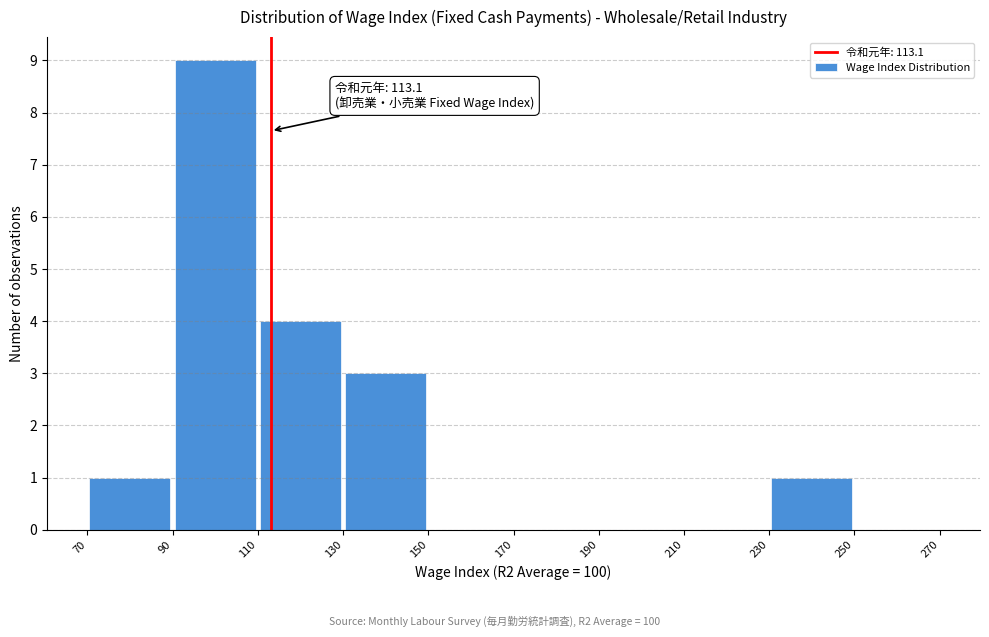

Which range on the x-axis has the tallest bar?

90 to 110